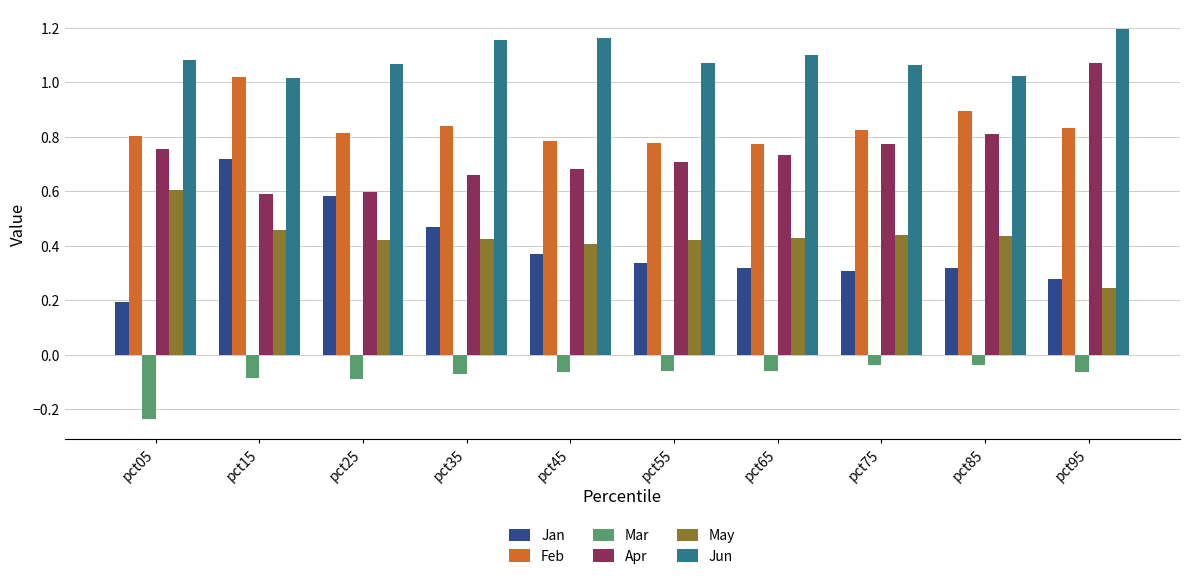

Rank the series at pct85 from highest to lowest value.

Jun, Feb, Apr, May, Jan, Mar